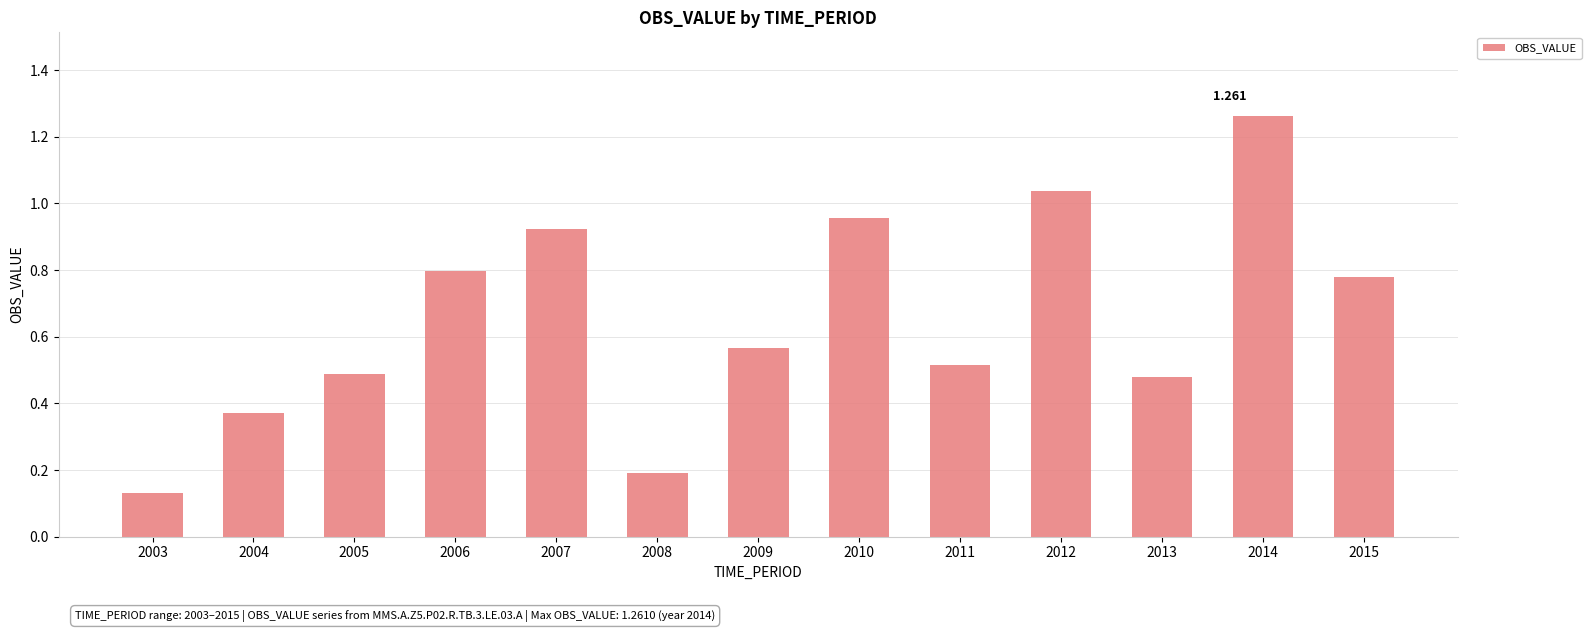

Which label corresponds to the largest value in the chart?

2014